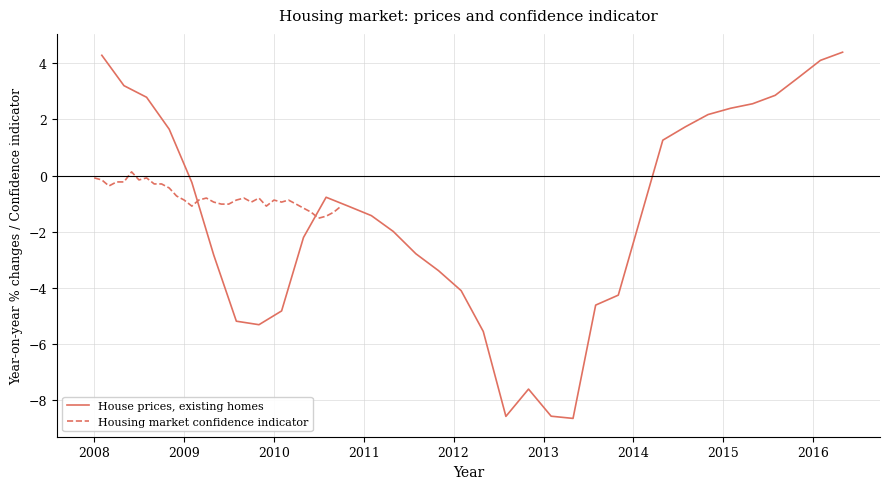

How many interior local valleys does the House prices, existing homes series have?

3